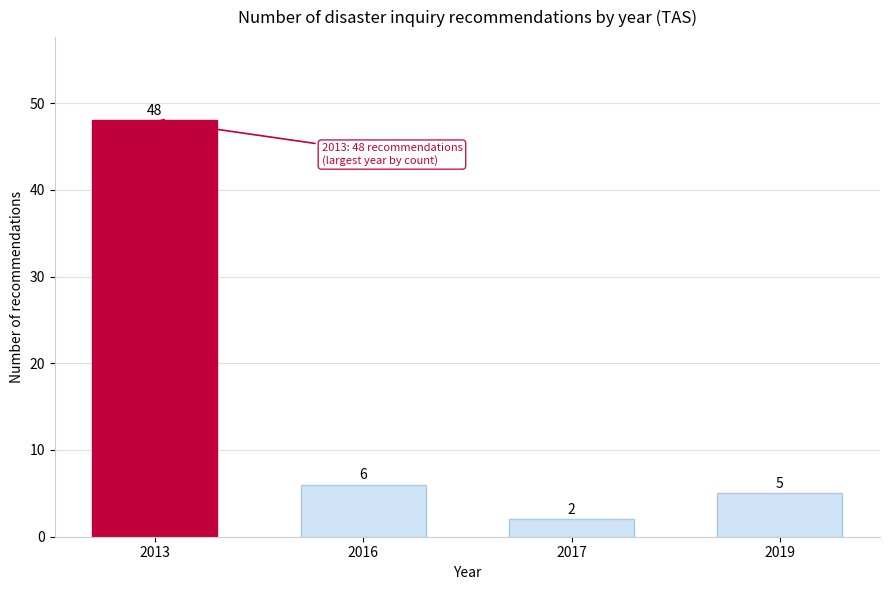

Reading left to right, what are all the values shown in this chart?

2013=48	2016=6	2017=2	2019=5